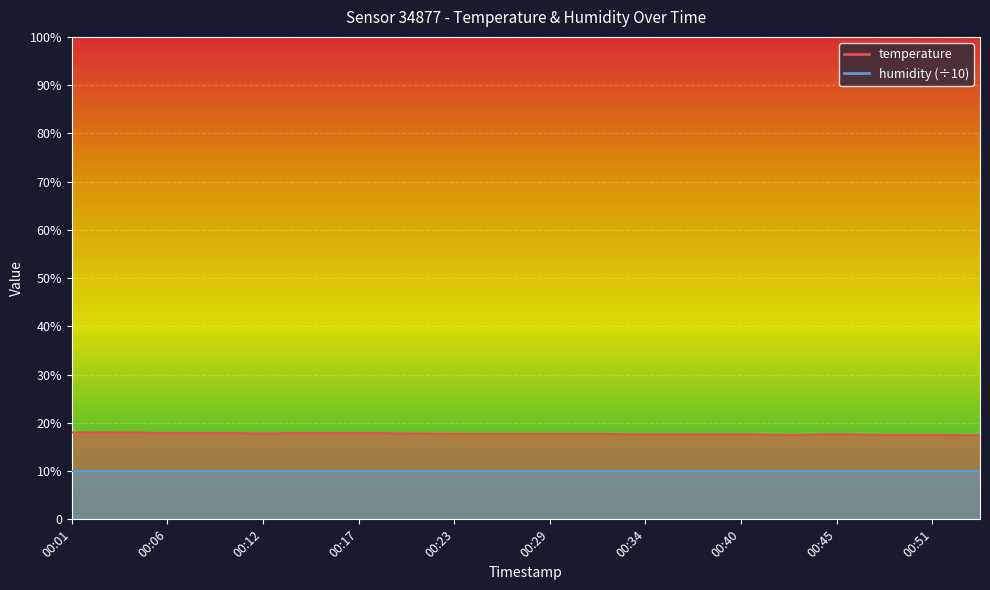

What is the sum of all values?

354.3